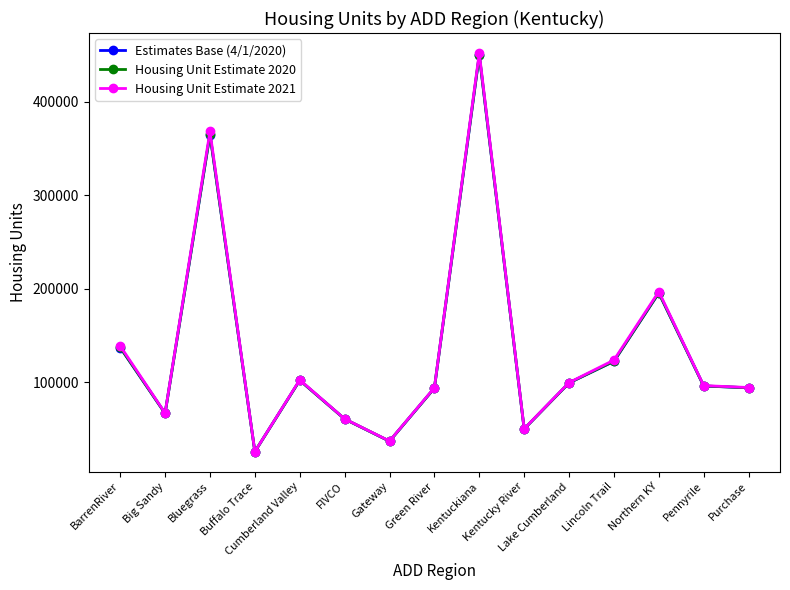

Which series changed the most between Buffalo Trace and Green River?

Housing Unit Estimate 2021